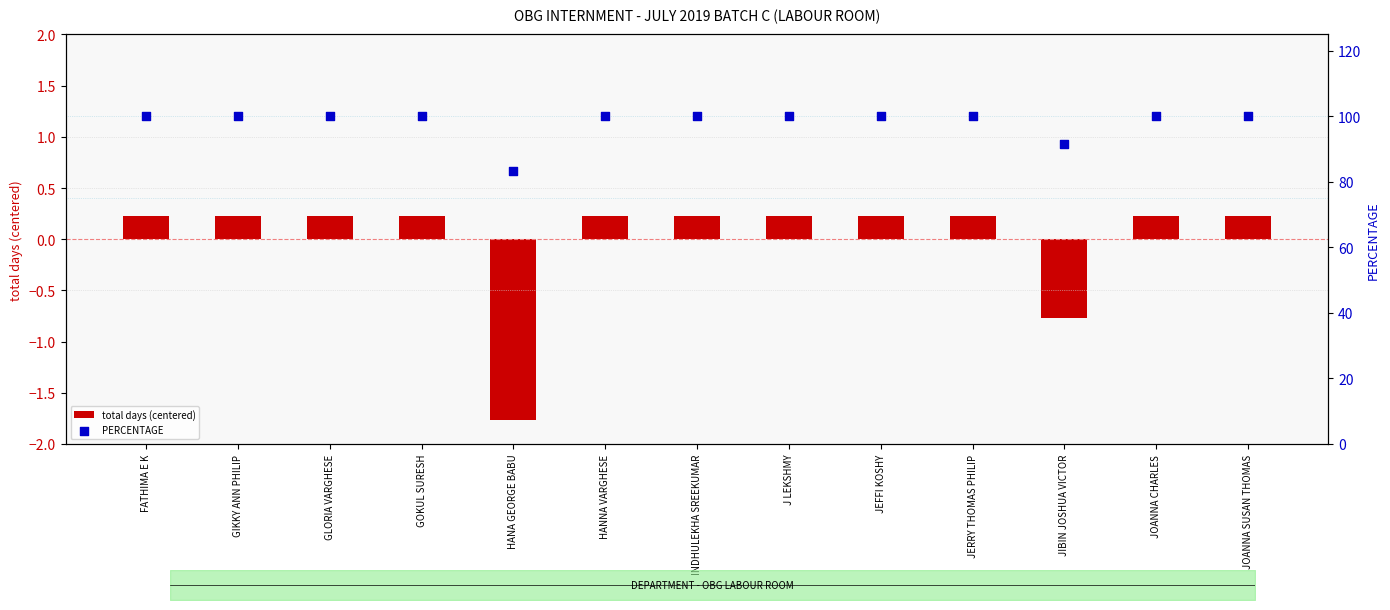

Is the value of PERCENTAGE at JERRY THOMAS PHILIP greater than the value of total days (centered) at GOKUL SURESH?

Yes